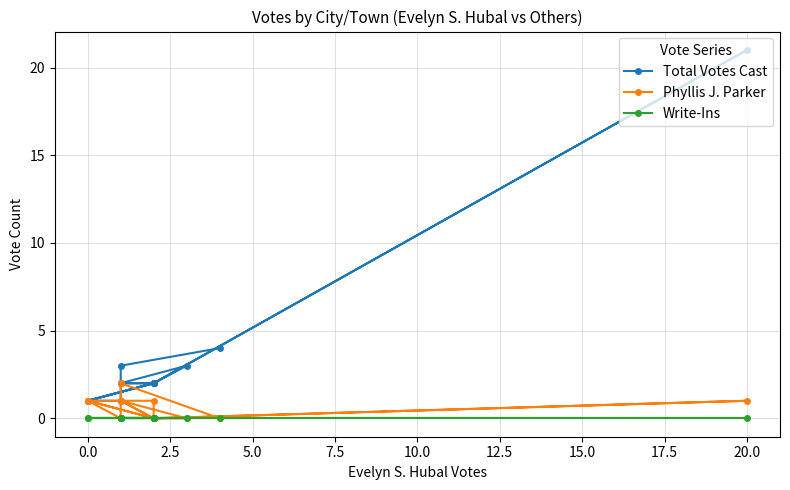

How many distinct data groups are displayed?

3